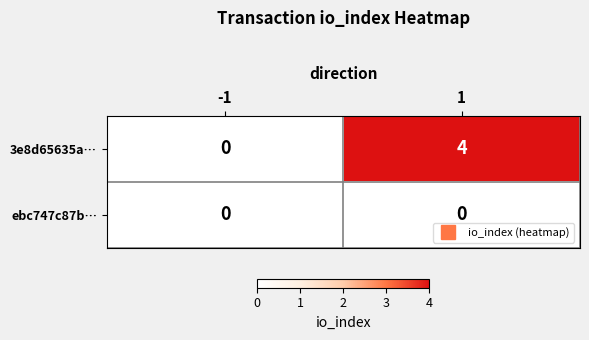

Which series has the widest spread of values?

3e8d65635a…